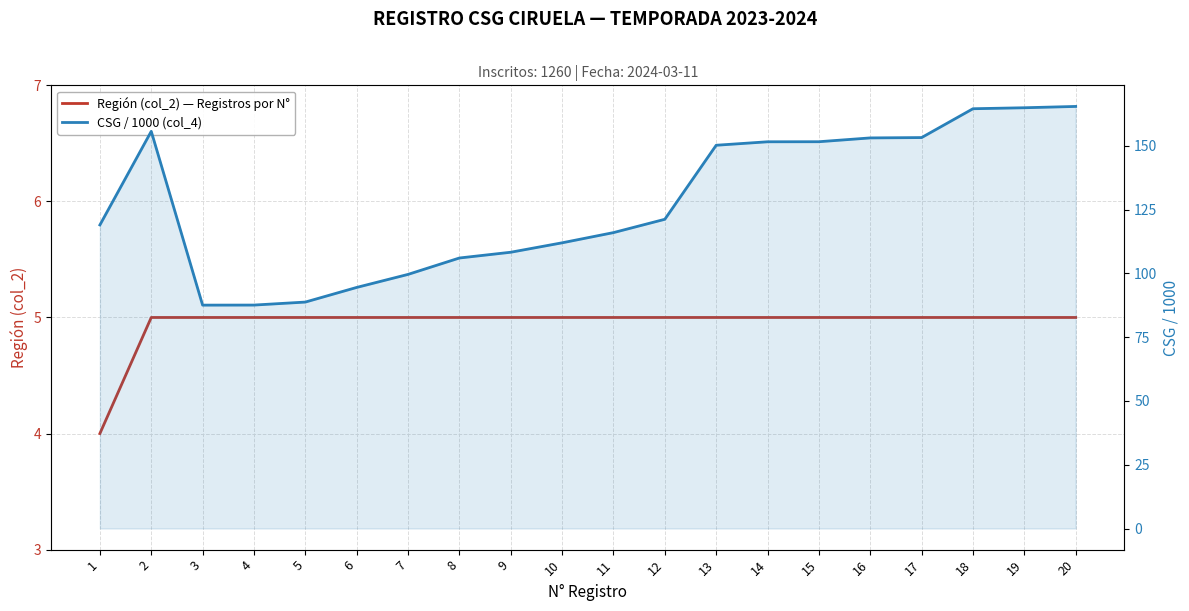

List the series in order of their overall mean, highest first.

CSG / 1000 (col_4), Región (col_2) — Registros por N°